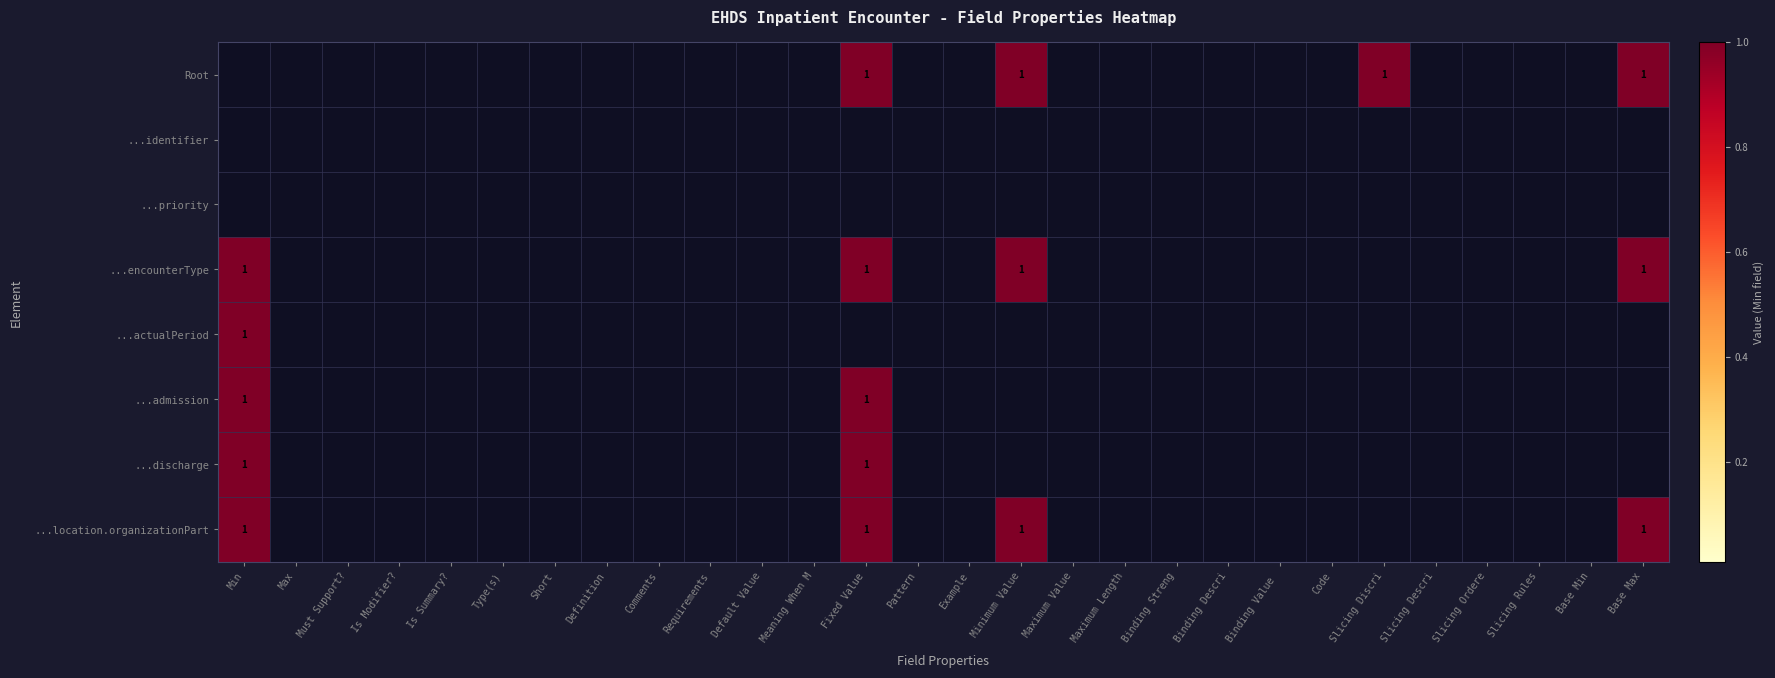

True or false: ...discharge has a value of 0 at Fixed Value.

False